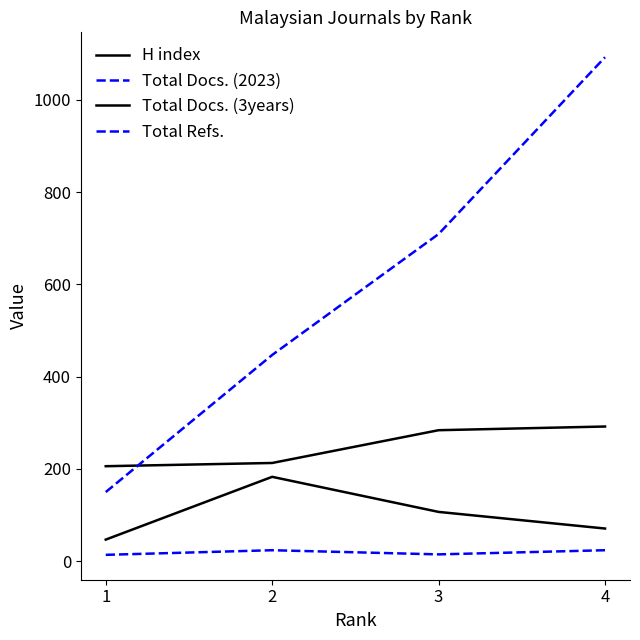

How many lines are shown in the chart?

4